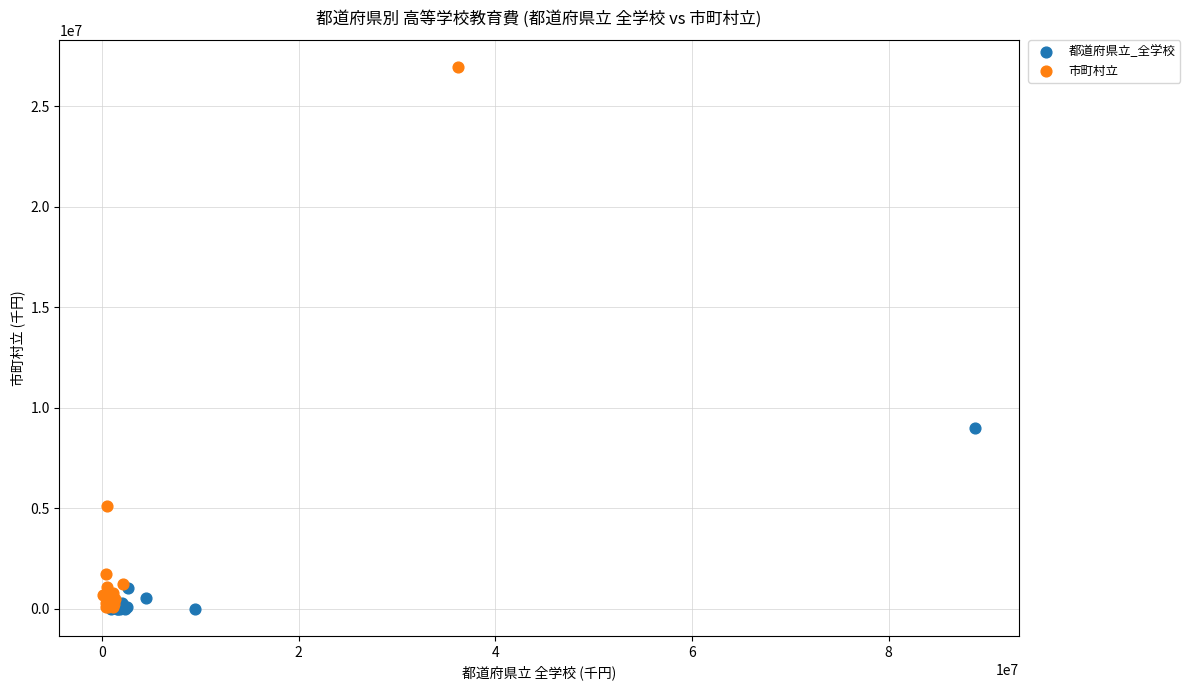

Which series has the largest Y range (max minus min)?

市町村立